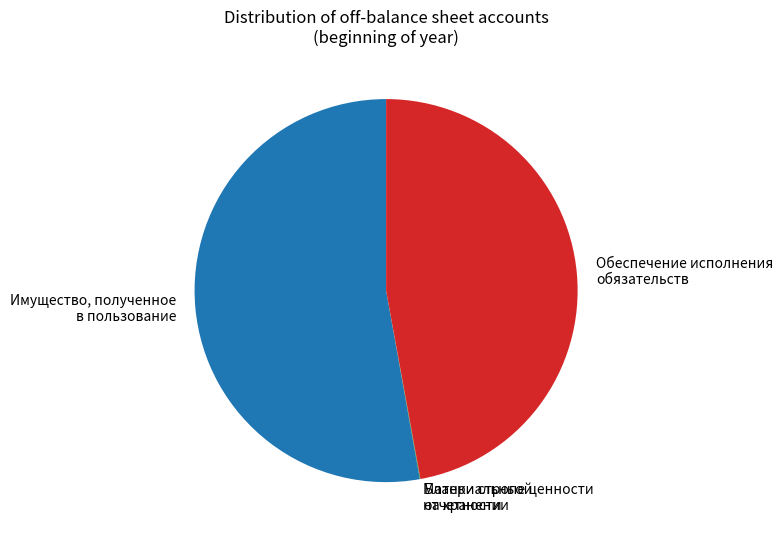

What is the largest slice in the pie chart?

Имущество, полученное в пользование